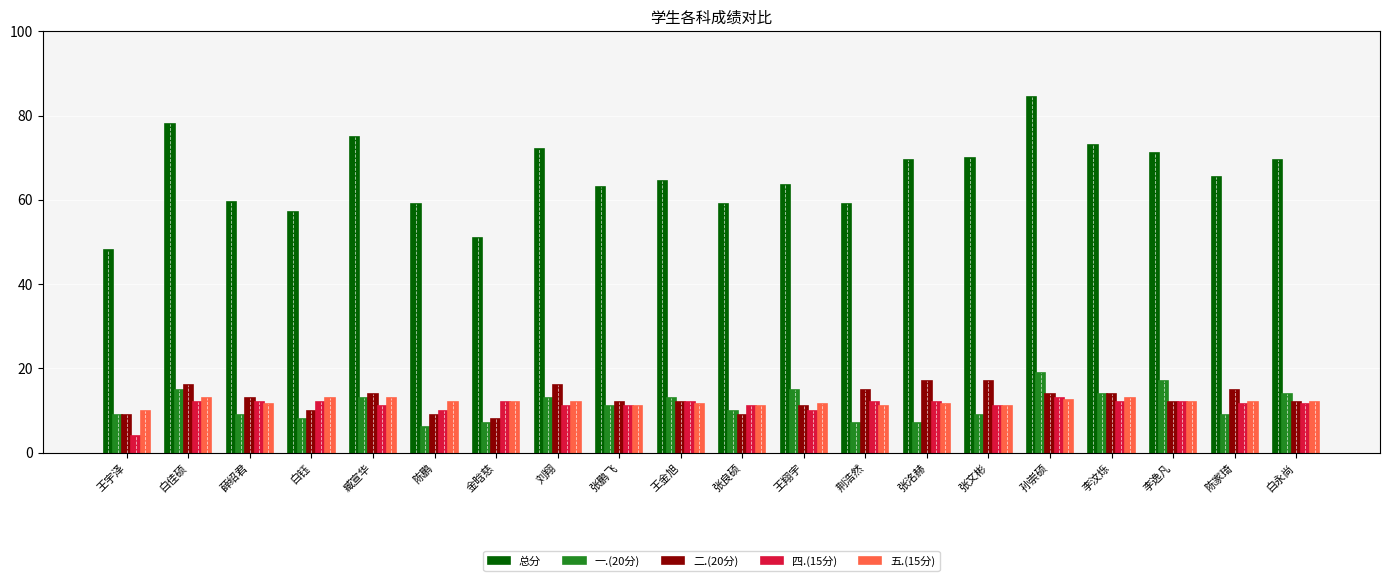

Between 荆浩然 and 张文彬, which series saw the biggest shift?

总分